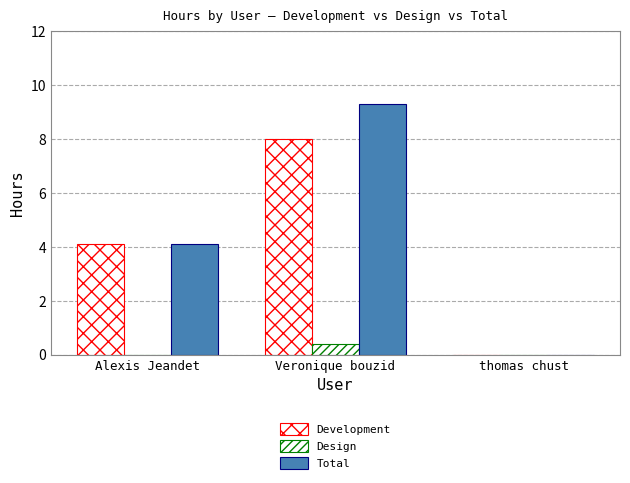

Count the number of data series in this chart.

3